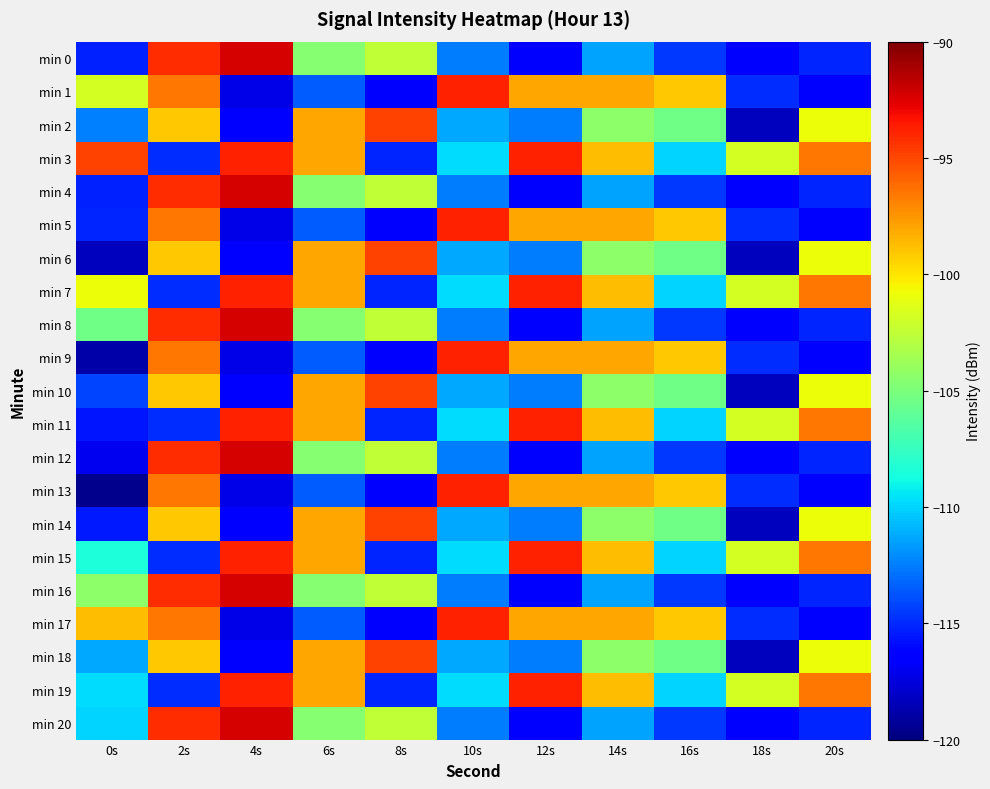

Reading left to right, what are all the values shown in this chart?

min 0: 0s=-115.3	2s=-94.2	4s=-92.3	6s=-104.6	8s=-102.4	10s=-112.5	12s=-116.7	14s=-111.4	16s=-114.5	18s=-116.5	20s=-115.1
min 1: 0s=-101.7	2s=-96.5	4s=-117.2	6s=-113.5	8s=-116.4	10s=-93.9	12s=-98.0	14s=-98.1	16s=-99.1	18s=-114.8	20s=-116.4
min 2: 0s=-112.4	2s=-99.1	4s=-116.4	6s=-98.0	8s=-94.9	10s=-111.2	12s=-112.5	14s=-104.3	16s=-105.4	18s=-118.3	20s=-100.9
min 3: 0s=-94.9	2s=-114.8	4s=-93.9	6s=-98.1	8s=-115.1	10s=-109.7	12s=-93.9	14s=-98.7	16s=-110.0	18s=-101.7	20s=-96.5
min 4: 0s=-115.2	2s=-94.2	4s=-92.3	6s=-104.6	8s=-102.4	10s=-112.5	12s=-116.7	14s=-111.4	16s=-114.5	18s=-116.5	20s=-115.1
min 5: 0s=-115.1	2s=-96.5	4s=-117.2	6s=-113.5	8s=-116.4	10s=-93.9	12s=-98.0	14s=-98.1	16s=-99.1	18s=-114.8	20s=-116.4
min 6: 0s=-118.3	2s=-99.1	4s=-116.4	6s=-98.0	8s=-94.9	10s=-111.2	12s=-112.5	14s=-104.3	16s=-105.4	18s=-118.3	20s=-100.9
min 7: 0s=-100.9	2s=-114.8	4s=-93.9	6s=-98.1	8s=-115.1	10s=-109.7	12s=-93.9	14s=-98.7	16s=-110.0	18s=-101.7	20s=-96.5
min 8: 0s=-105.4	2s=-94.2	4s=-92.3	6s=-104.6	8s=-102.4	10s=-112.5	12s=-116.7	14s=-111.4	16s=-114.5	18s=-116.5	20s=-115.1
min 9: 0s=-118.8	2s=-96.5	4s=-117.2	6s=-113.5	8s=-116.4	10s=-93.9	12s=-98.0	14s=-98.1	16s=-99.1	18s=-114.8	20s=-116.4
min 10: 0s=-114.1	2s=-99.1	4s=-116.4	6s=-98.0	8s=-94.9	10s=-111.2	12s=-112.5	14s=-104.3	16s=-105.4	18s=-118.3	20s=-100.9
min 11: 0s=-115.6	2s=-114.8	4s=-93.9	6s=-98.1	8s=-115.1	10s=-109.7	12s=-93.9	14s=-98.7	16s=-110.0	18s=-101.7	20s=-96.5
min 12: 0s=-117.0	2s=-94.2	4s=-92.3	6s=-104.6	8s=-102.4	10s=-112.5	12s=-116.7	14s=-111.4	16s=-114.5	18s=-116.5	20s=-115.1
min 13: 0s=-119.6	2s=-96.5	4s=-117.2	6s=-113.5	8s=-116.4	10s=-93.9	12s=-98.0	14s=-98.1	16s=-99.1	18s=-114.8	20s=-116.4
min 14: 0s=-115.5	2s=-99.1	4s=-116.4	6s=-98.0	8s=-94.9	10s=-111.2	12s=-112.5	14s=-104.3	16s=-105.4	18s=-118.3	20s=-100.9
min 15: 0s=-108.4	2s=-114.8	4s=-93.9	6s=-98.1	8s=-115.1	10s=-109.7	12s=-93.9	14s=-98.7	16s=-110.0	18s=-101.7	20s=-96.5
min 16: 0s=-104.3	2s=-94.2	4s=-92.3	6s=-104.6	8s=-102.4	10s=-112.5	12s=-116.7	14s=-111.4	16s=-114.5	18s=-116.5	20s=-115.1
min 17: 0s=-98.7	2s=-96.5	4s=-117.2	6s=-113.5	8s=-116.4	10s=-93.9	12s=-98.0	14s=-98.1	16s=-99.1	18s=-114.8	20s=-116.4
min 18: 0s=-111.2	2s=-99.1	4s=-116.4	6s=-98.0	8s=-94.9	10s=-111.2	12s=-112.5	14s=-104.3	16s=-105.4	18s=-118.3	20s=-100.9
min 19: 0s=-109.7	2s=-114.8	4s=-93.9	6s=-98.1	8s=-115.1	10s=-109.7	12s=-93.9	14s=-98.7	16s=-110.0	18s=-101.7	20s=-96.5
min 20: 0s=-110.0	2s=-94.2	4s=-92.3	6s=-104.6	8s=-102.4	10s=-112.5	12s=-116.7	14s=-111.4	16s=-114.5	18s=-116.5	20s=-115.1